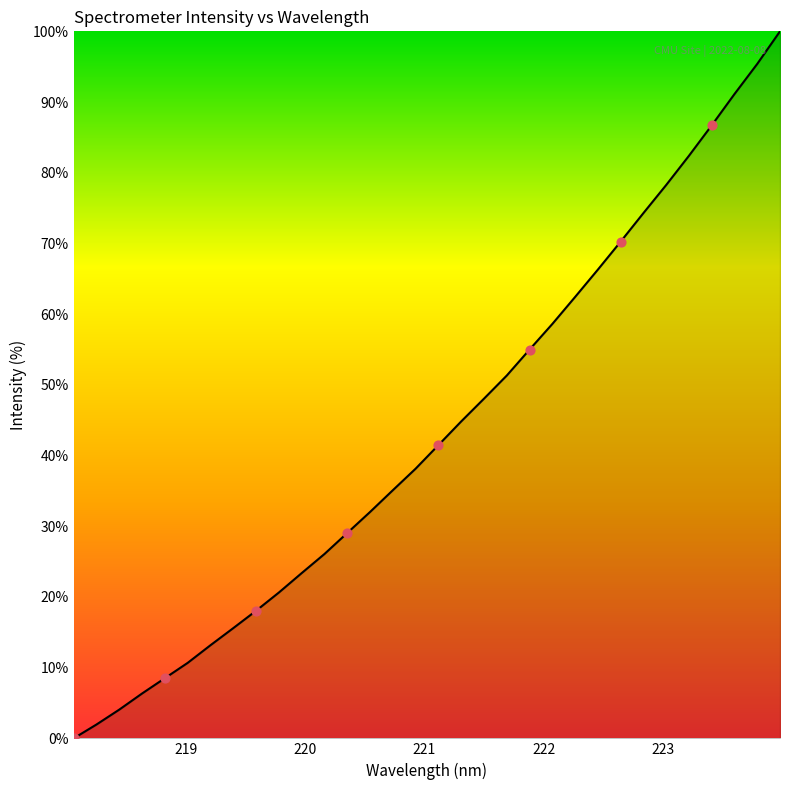

What is the difference between the maximum and minimum values?

100.0